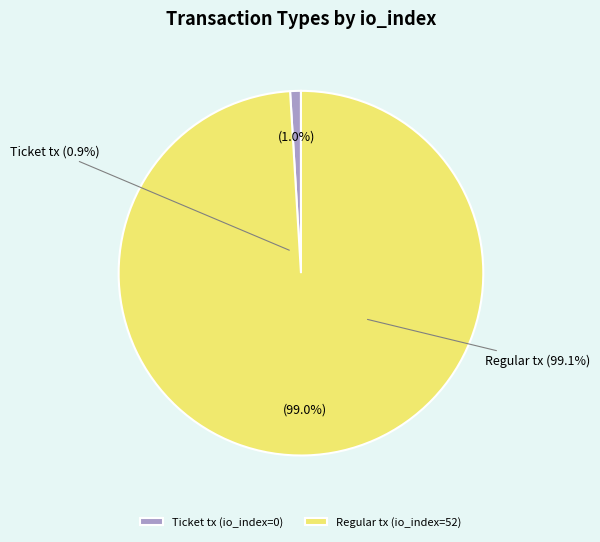

Rank the categories by value from lowest to highest.

Ticket tx (io_index=0), Regular tx (io_index=52)